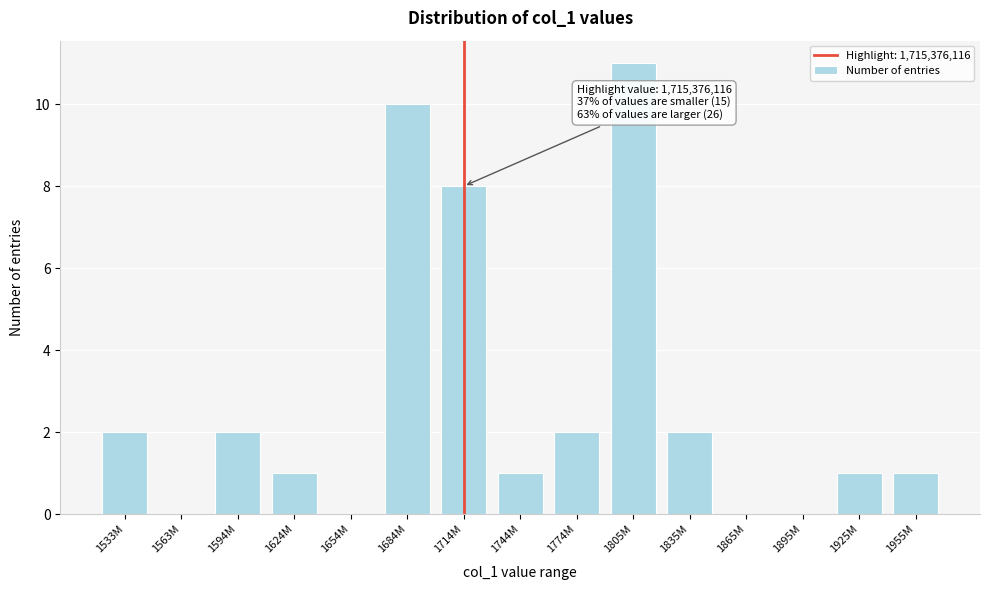

Reading right to left, list all the values displayed in this chart.

1955M=1	1925M=1	1895M=0	1865M=0	1835M=2	1805M=11	1774M=2	1744M=1	1714M=8	1684M=10	1654M=0	1624M=1	1594M=2	1563M=0	1533M=2